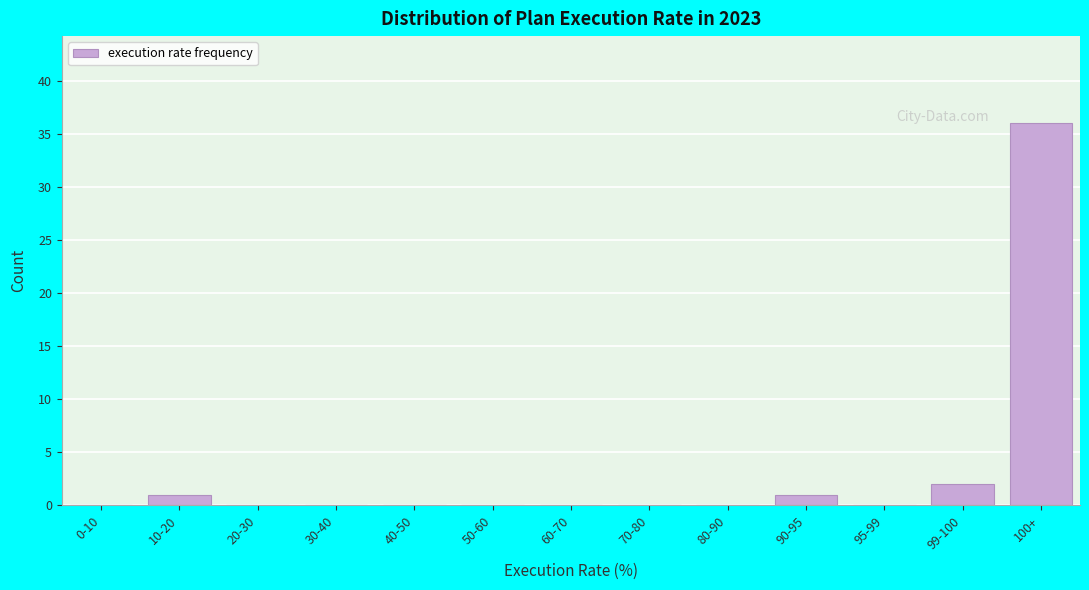

Reading left to right, what are all the values shown in this chart?

0-10=0	10-20=1	20-30=0	30-40=0	40-50=0	50-60=0	60-70=0	70-80=0	80-90=0	90-95=1	95-99=0	99-100=2	100+=36